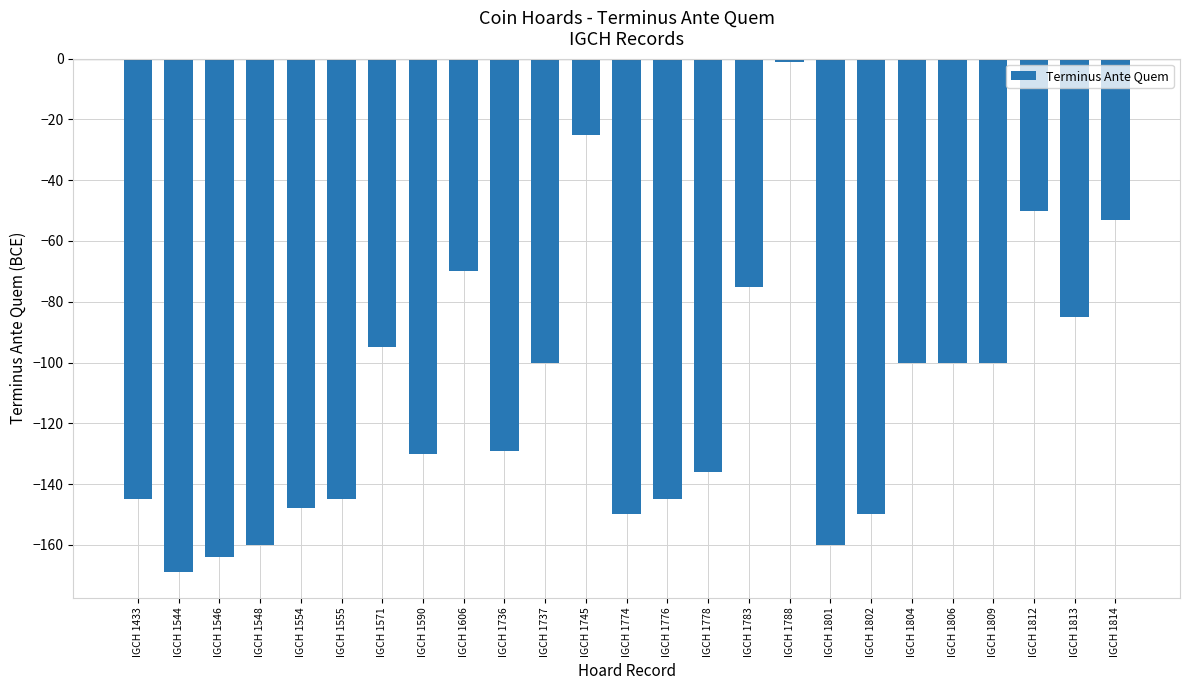

Reading left to right, transcribe all the data shown in this chart.

IGCH 1433=-145	IGCH 1544=-169	IGCH 1546=-164	IGCH 1548=-160	IGCH 1554=-148	IGCH 1555=-145	IGCH 1571=-95	IGCH 1590=-130	IGCH 1606=-70	IGCH 1736=-129	IGCH 1737=-100	IGCH 1745=-25	IGCH 1774=-150	IGCH 1776=-145	IGCH 1778=-136	IGCH 1783=-75	IGCH 1788=-1	IGCH 1801=-160	IGCH 1802=-150	IGCH 1804=-100	IGCH 1806=-100	IGCH 1809=-100	IGCH 1812=-50	IGCH 1813=-85	IGCH 1814=-53